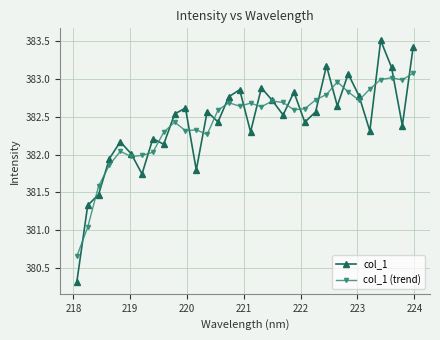

Which series has the largest range (max minus min)?

col_1